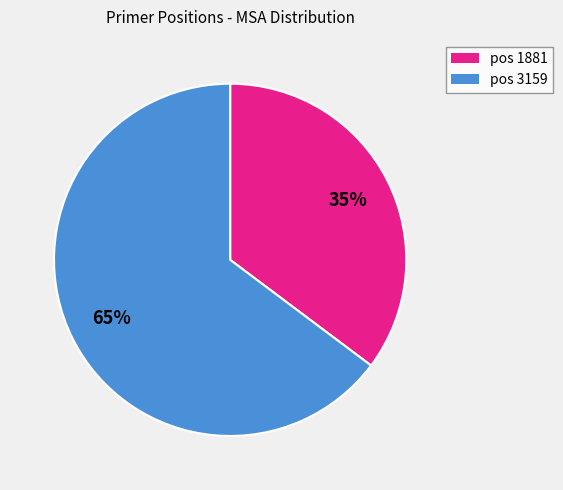

Does any single category account for the majority?

Yes